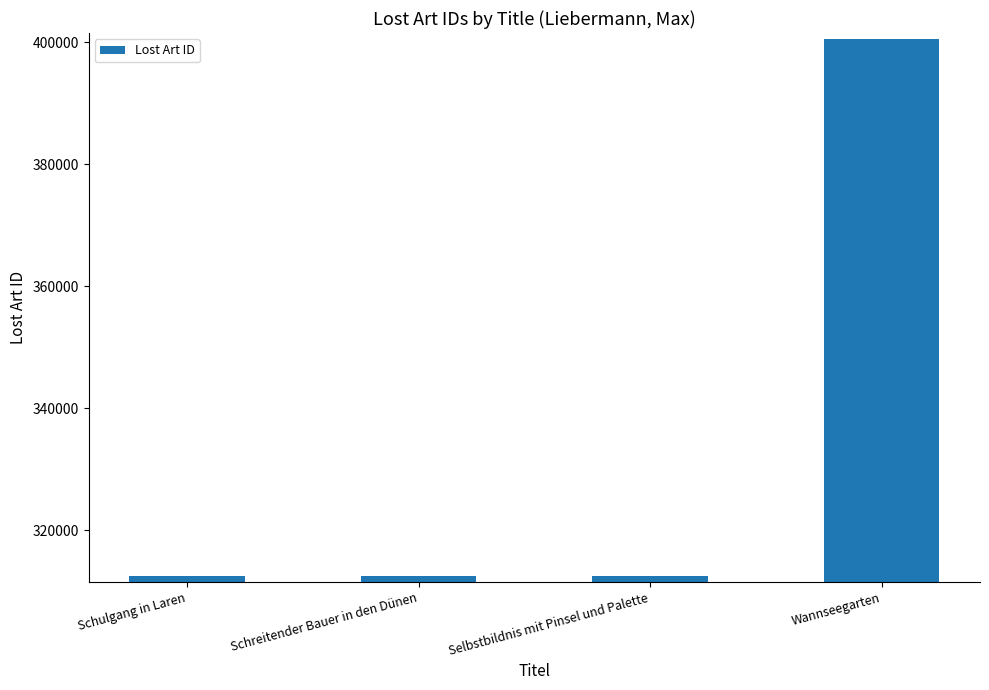

What is the minimum value shown in the chart?

312492